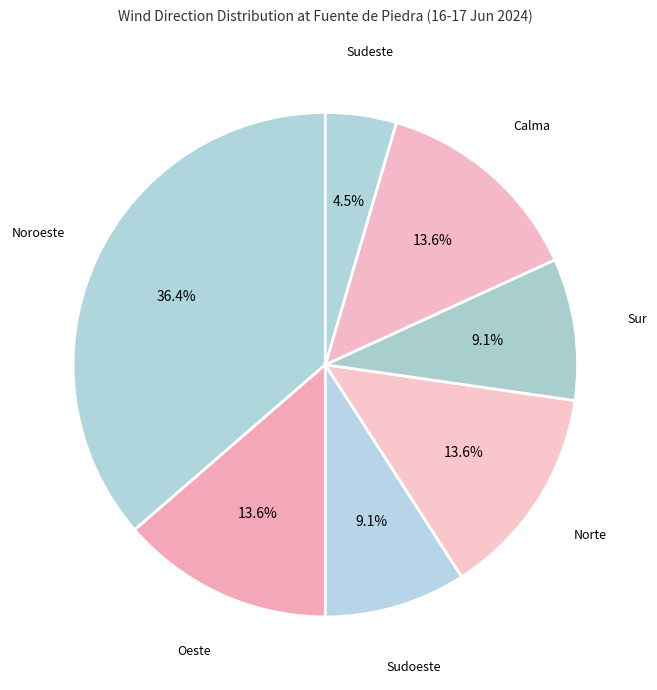

Count the number of slices in the pie.

7